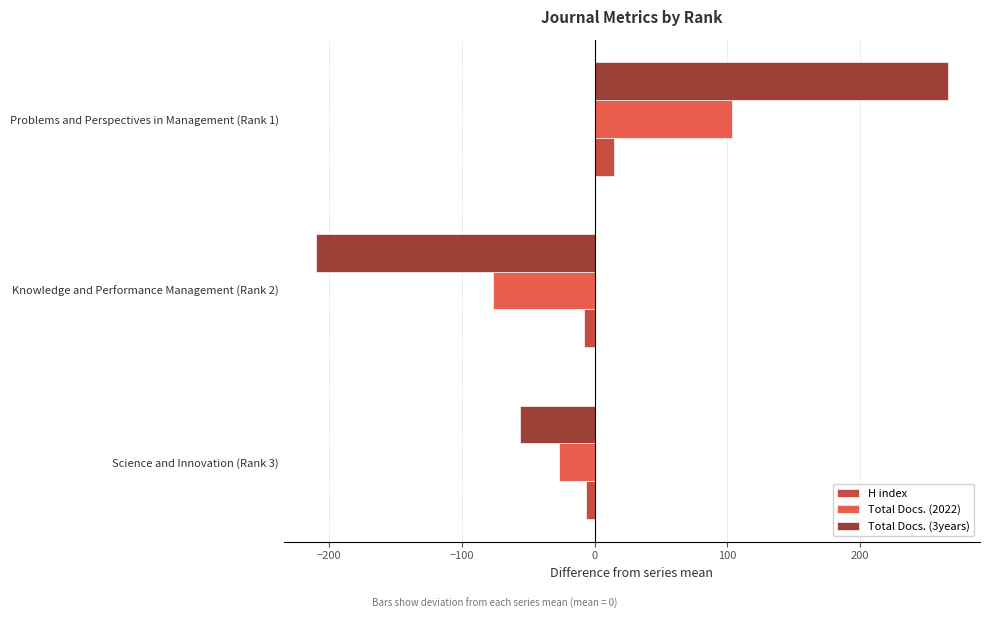

At which label is Total Docs. (2022) closest to 13?

Science and Innovation (Rank 3)